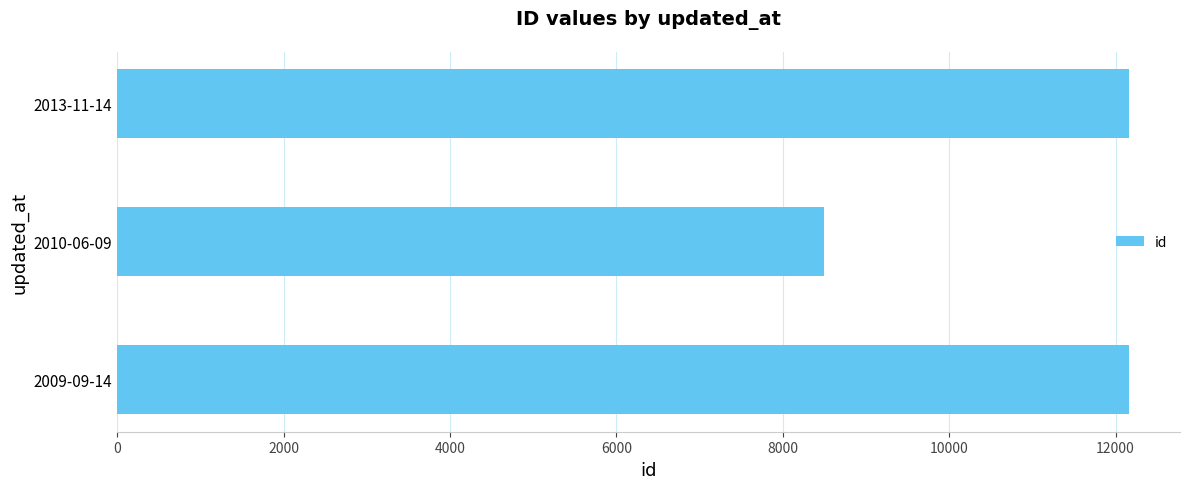

The value at 2010-06-09 is 4144.6. True or false?

False